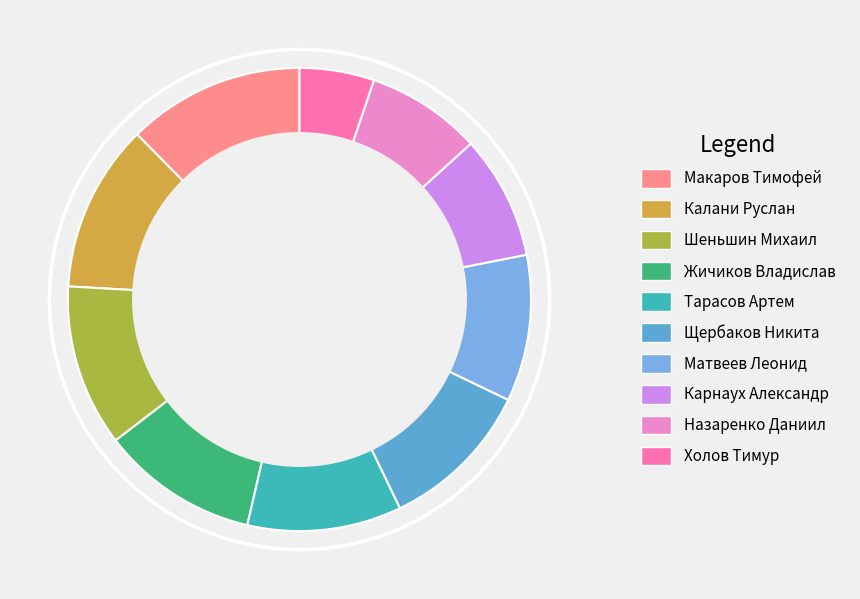

Does Щербаков Никита represent more than half of the total?

No